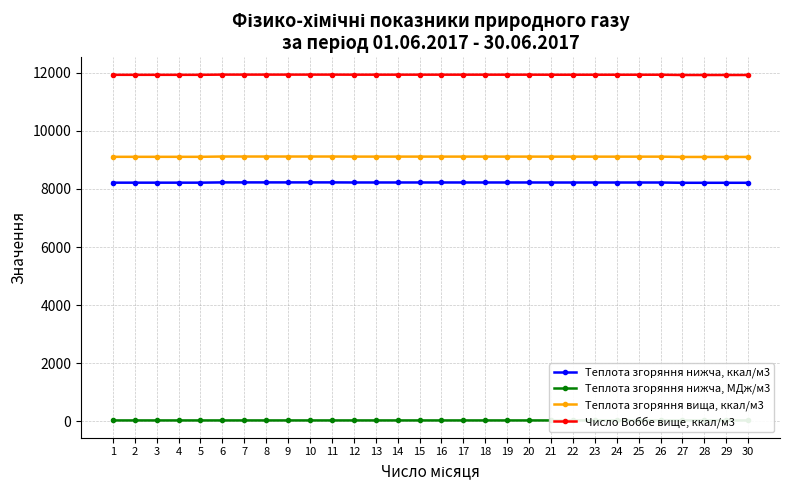

What is the difference between the Теплота згоряння вища, ккал/м3 values at 18 and 3?

6.8